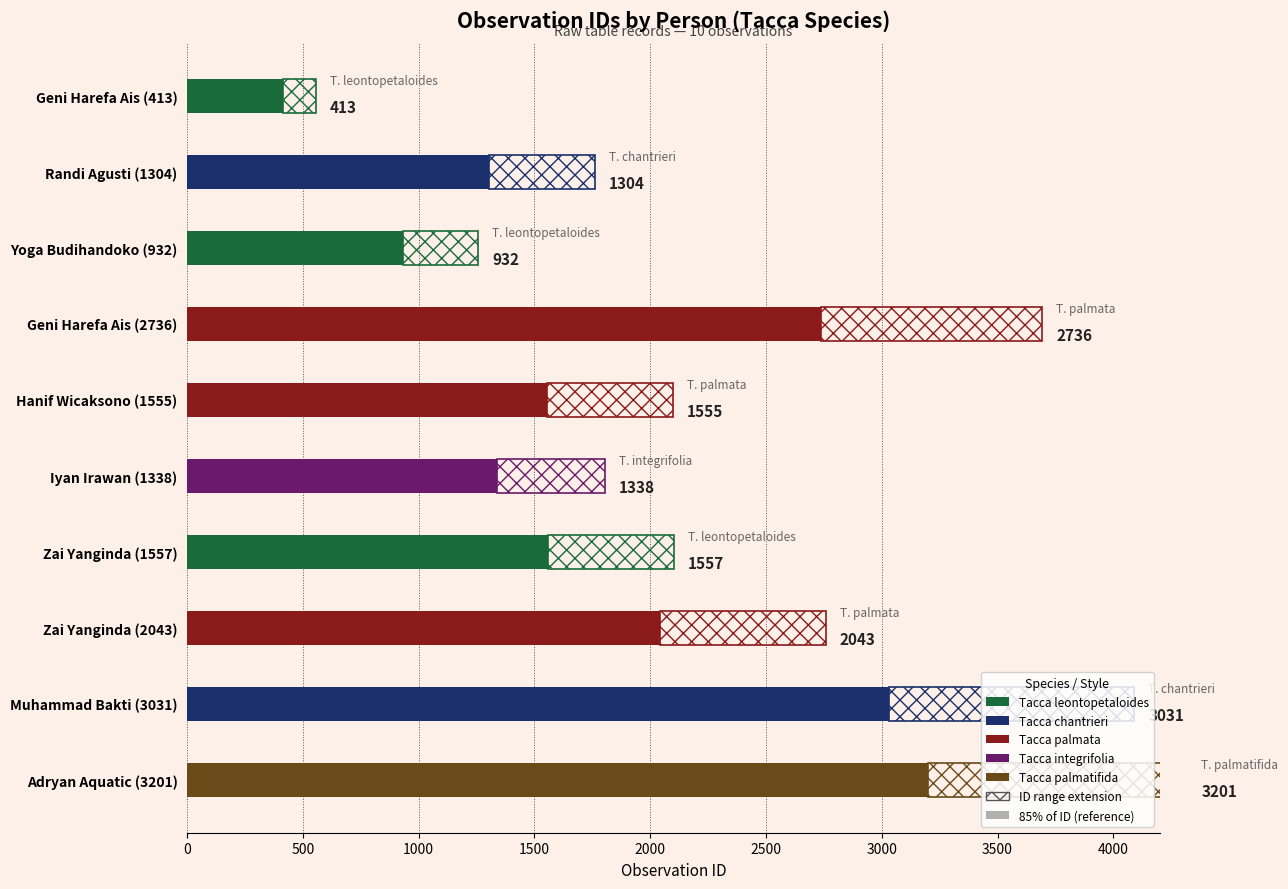

What is the greatest value displayed?

3201